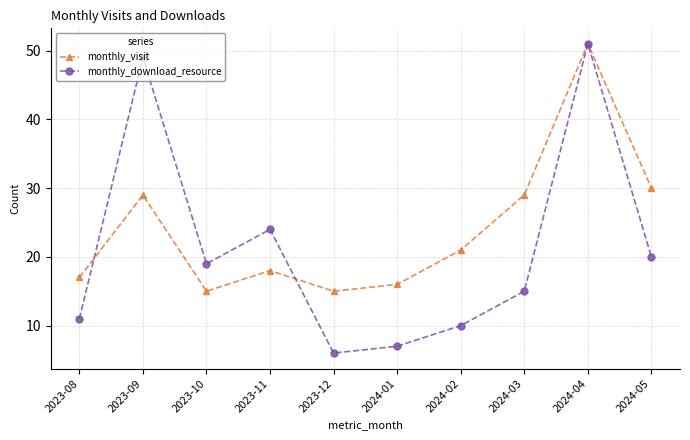

What is the minimum value shown in the chart?

6